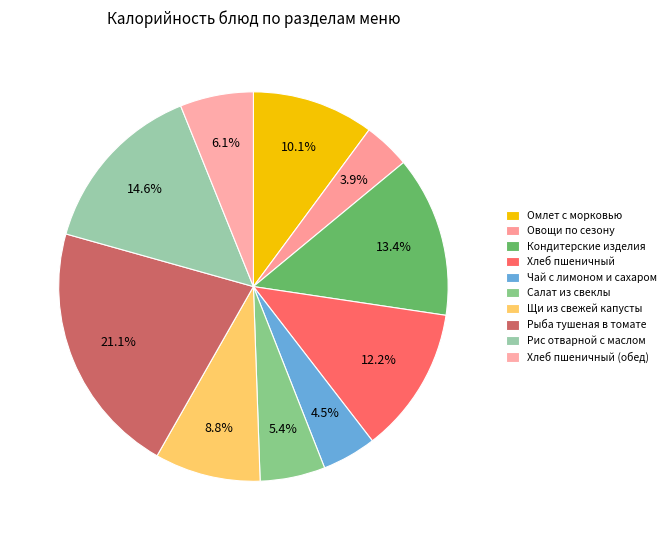

Count the number of slices in the pie.

10